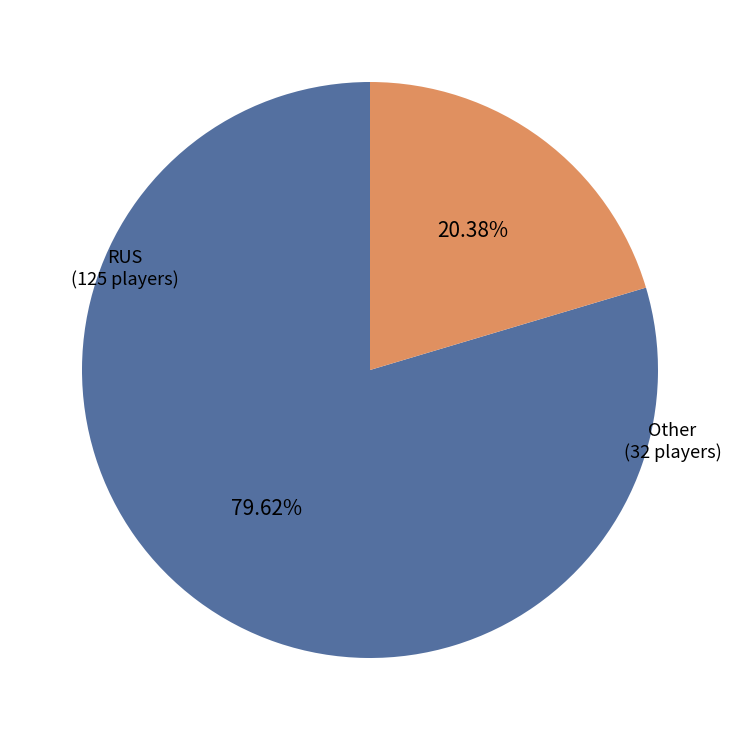

To the nearest percent, what is the combined percentage of Other and RUS?

100%